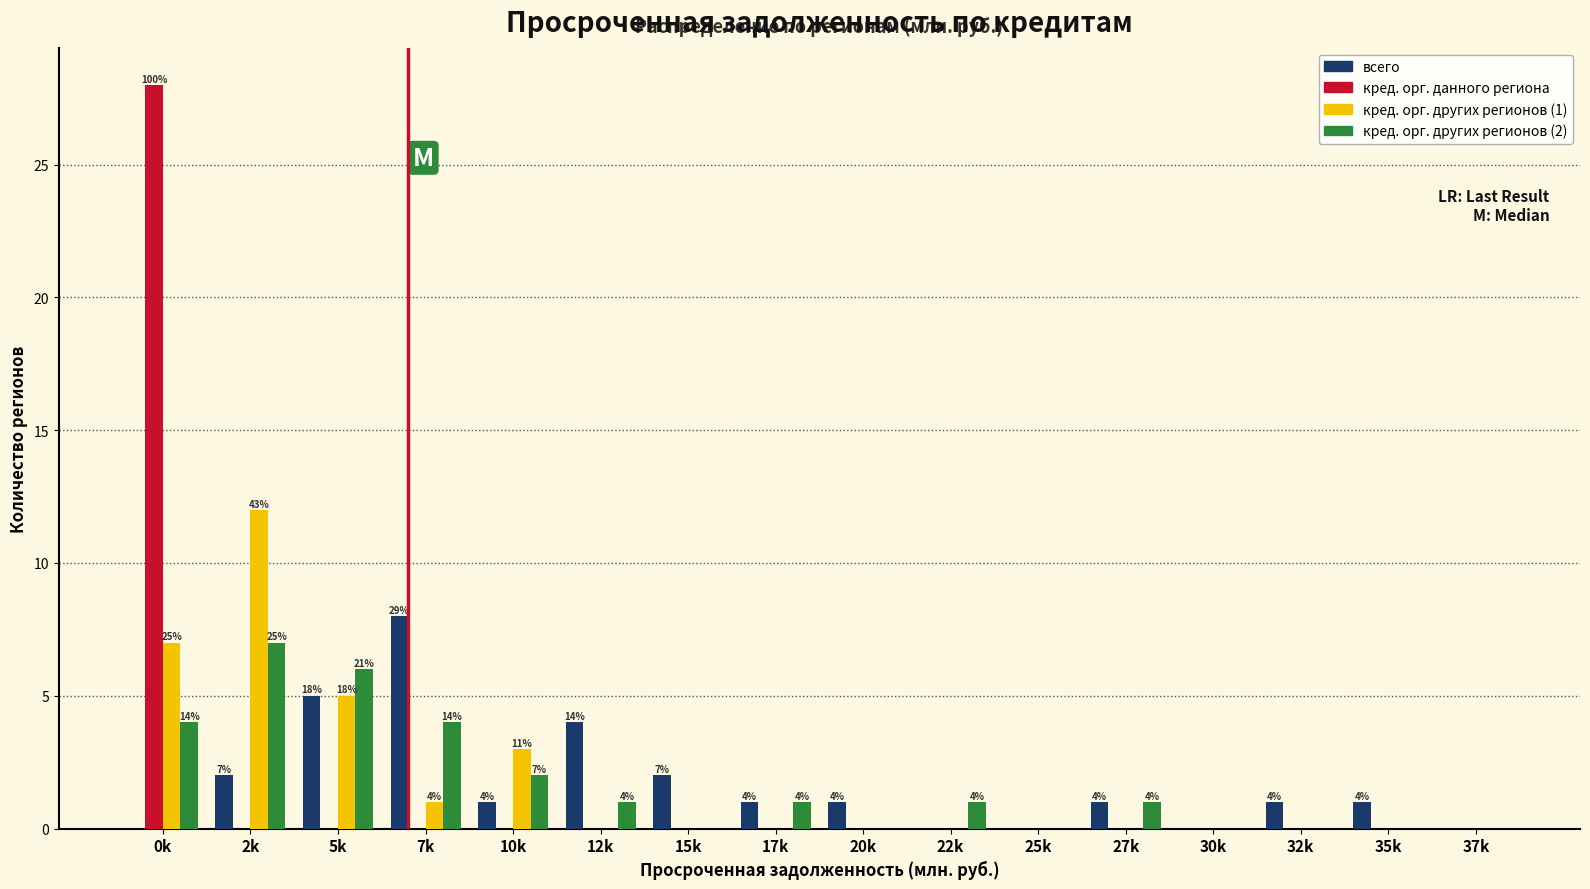

The value of всего at 10k is 0. True or false?

False